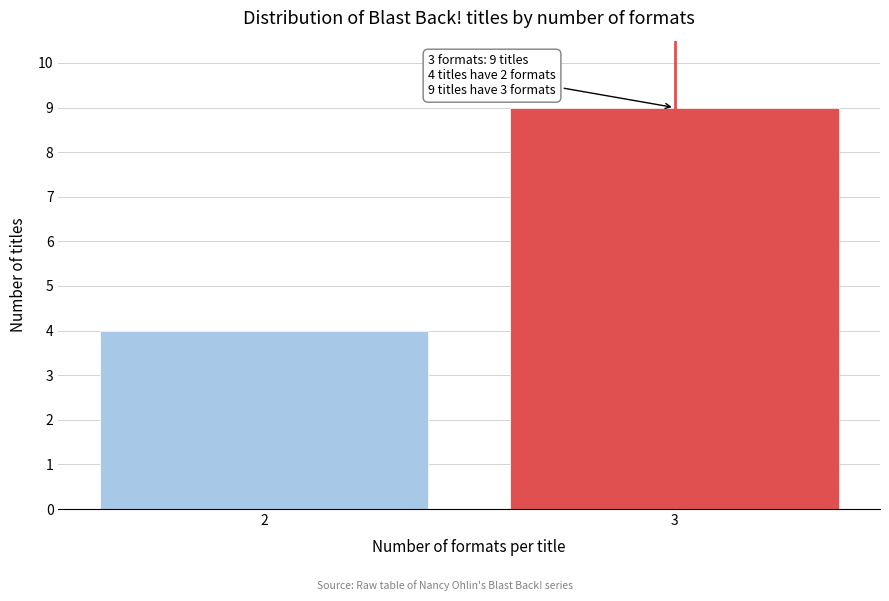

Reading left to right, what are all the values shown in this chart?

2=4	3=9